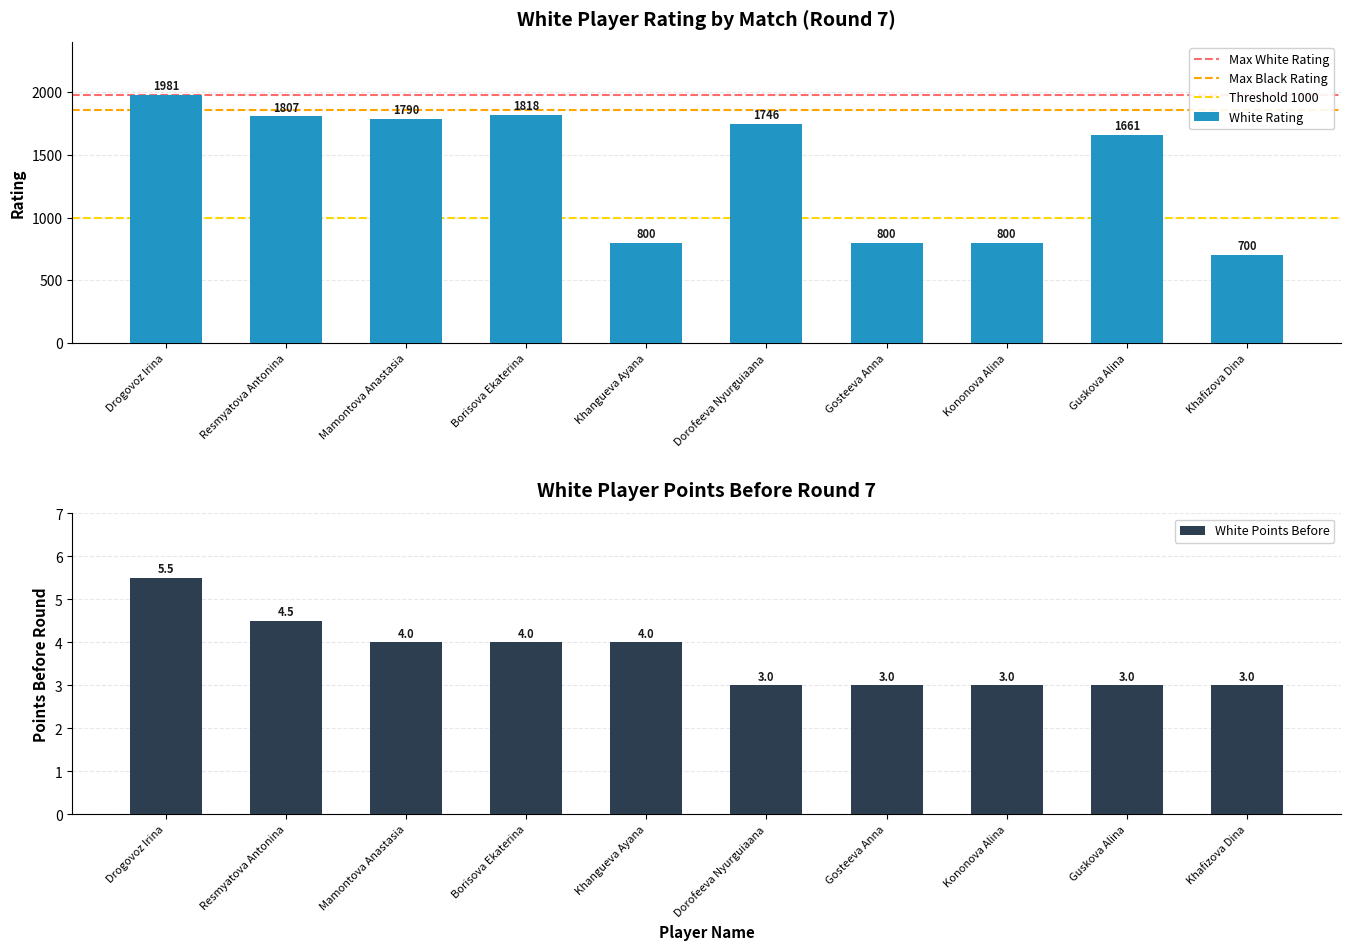

What value does the White Rating series have at Khangueva Ayana, to the nearest 50?

800